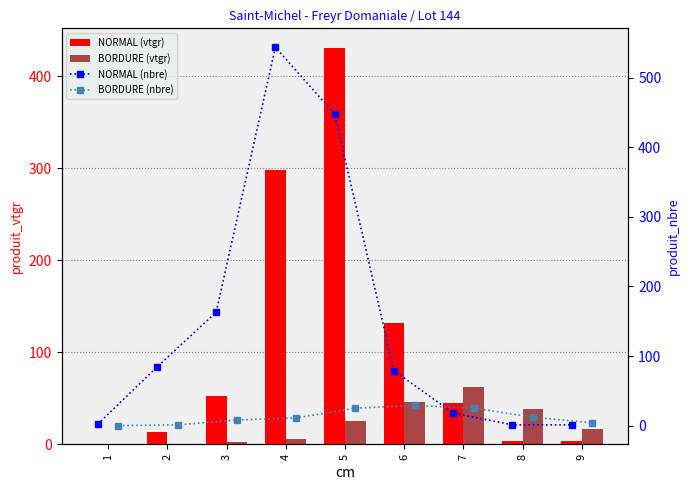

At which category is the sum across all series the highest?

5